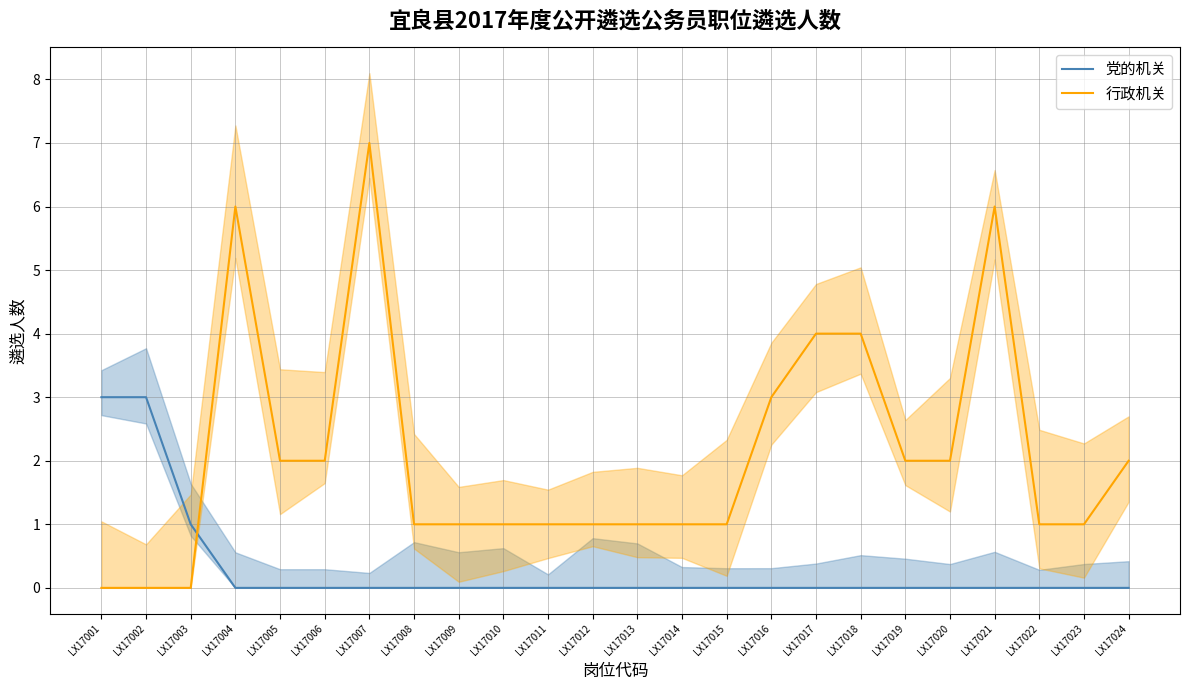

Does the chart have visible grid lines?

Yes